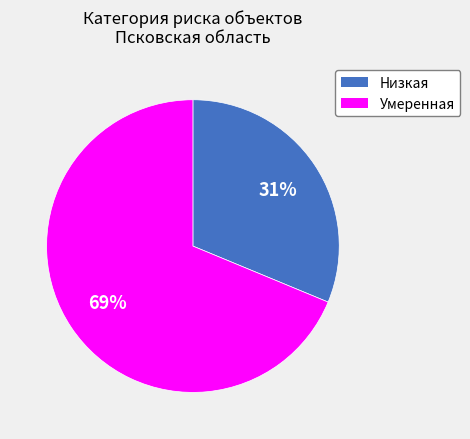

True or false: Умеренная accounts for 78% of the total.

False